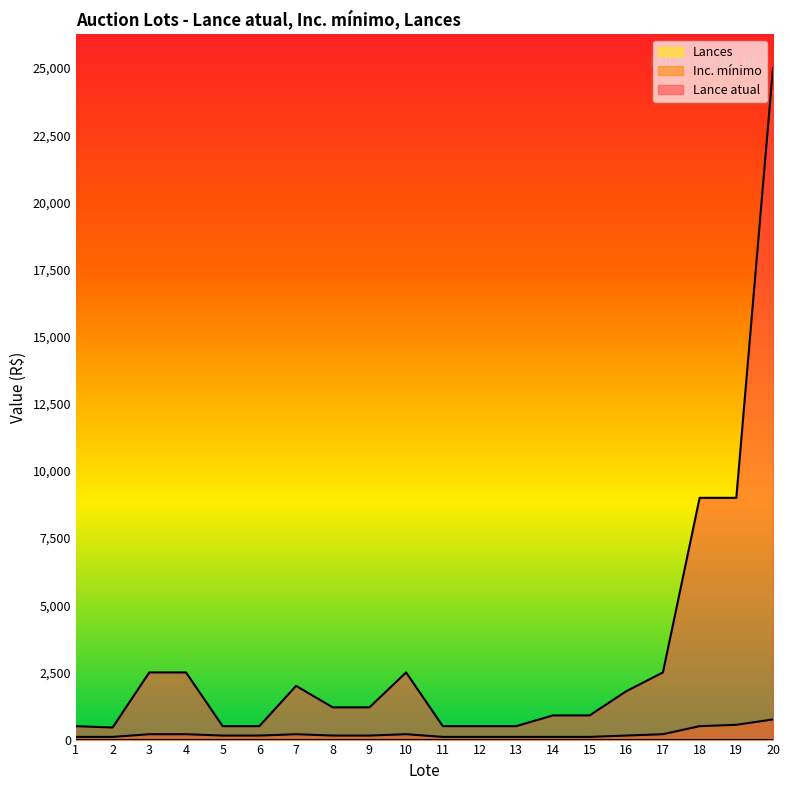

How many distinct data groups are displayed?

3